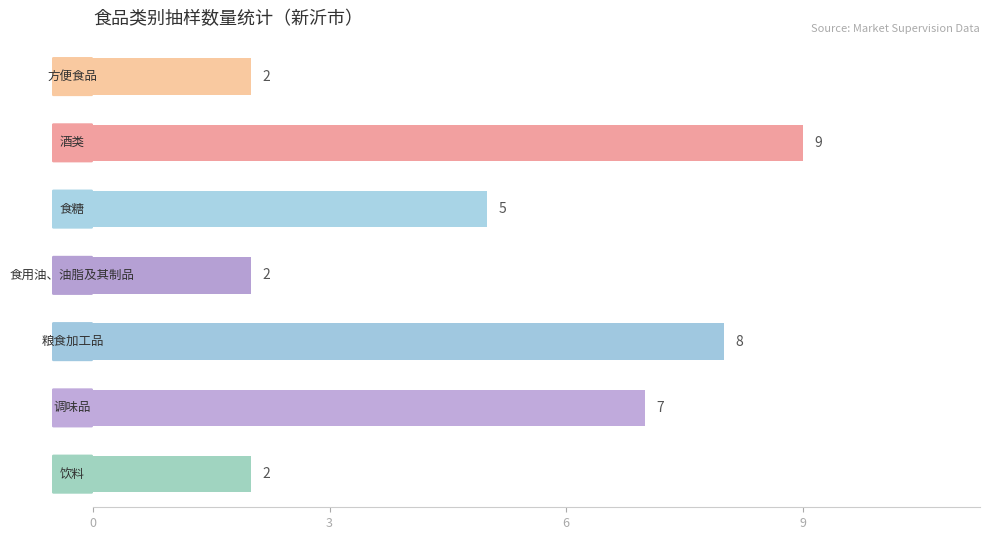

What is the value of the 7th bar from the top?

2